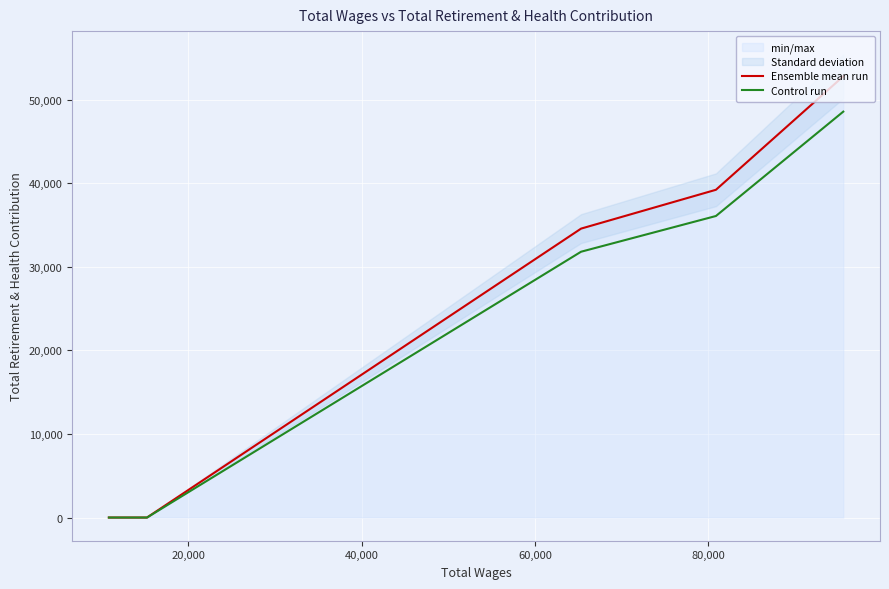

True or false: Ensemble mean run and Control run intersect in this chart.

False